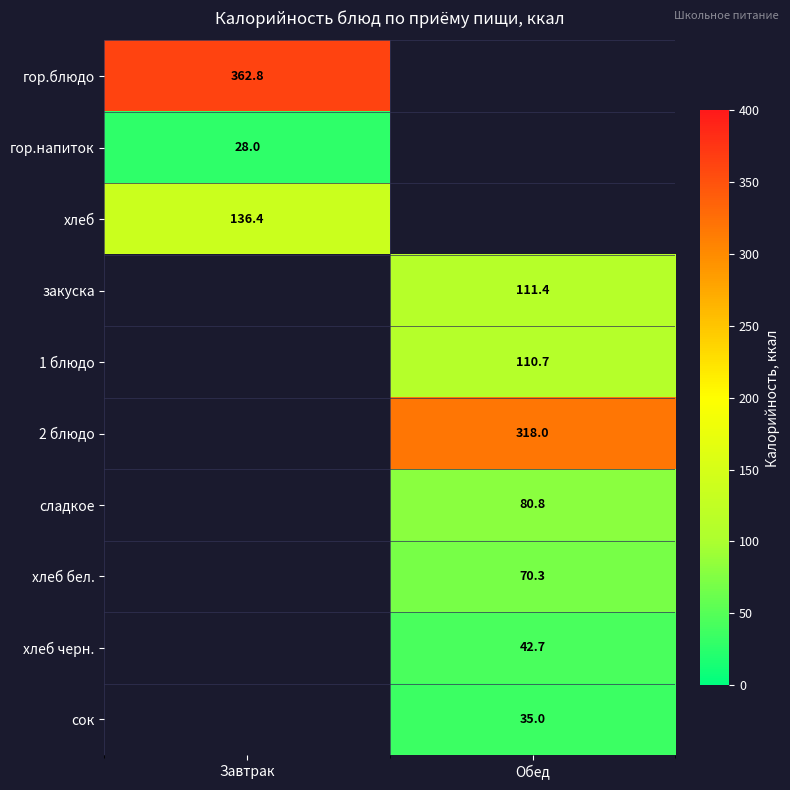

Which has a higher value, Завтрак or Обед?

Обед